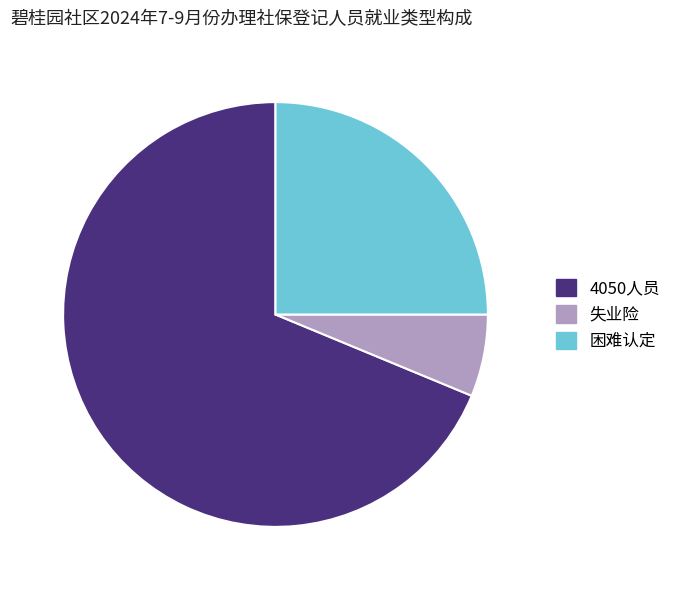

Does any single category account for the majority?

Yes